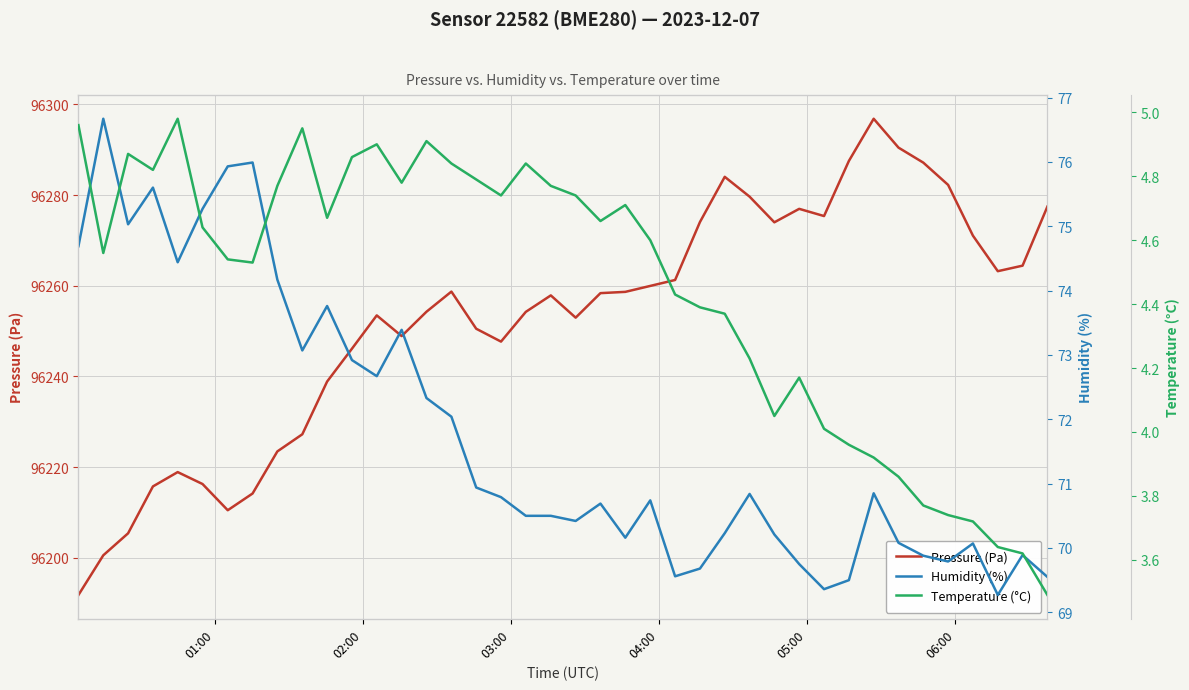

What is the lowest value of the Pressure (Pa) series?

96191.8